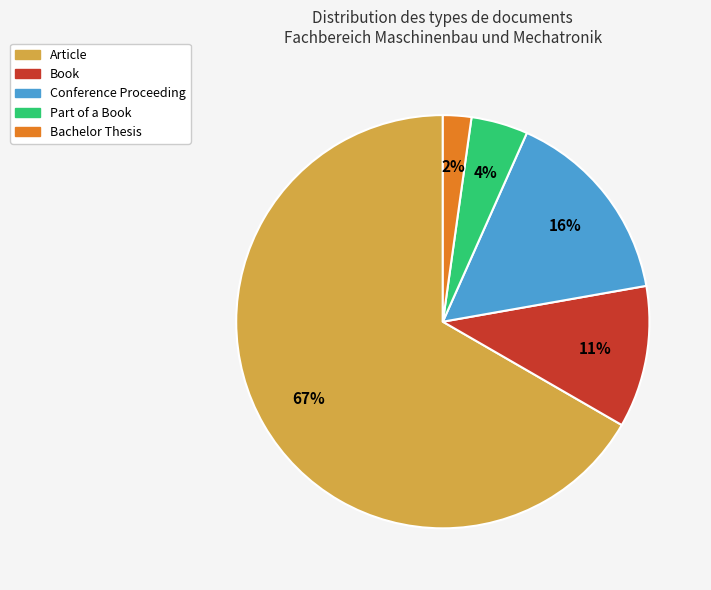

Combined, do Conference Proceeding and Book account for over 50%?

No